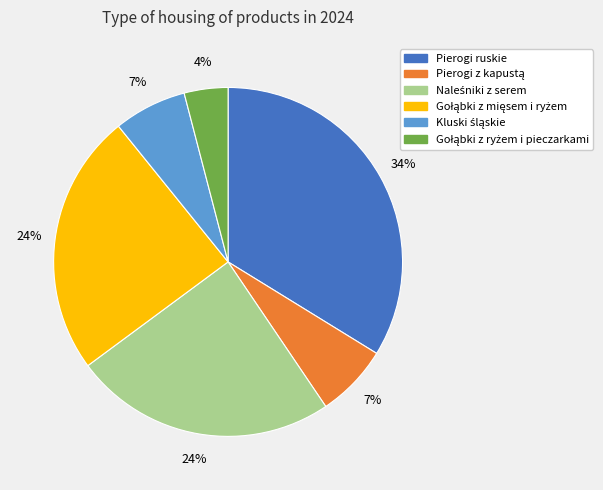

To the nearest percent, what is the difference between the largest and smallest slice percentages?

30%